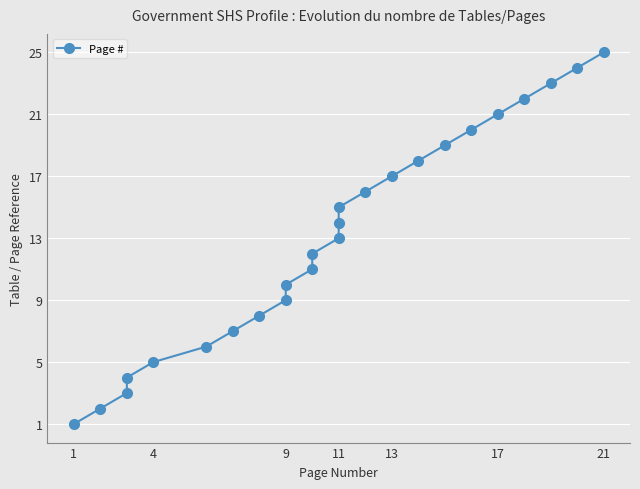

At which label does the data first exceed 13?

11